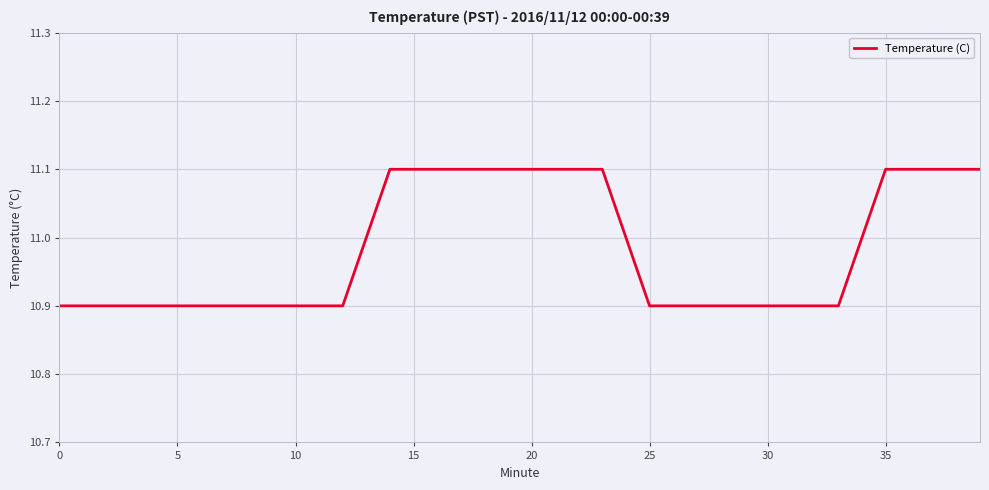

What is the minimum value shown in the chart?

10.9